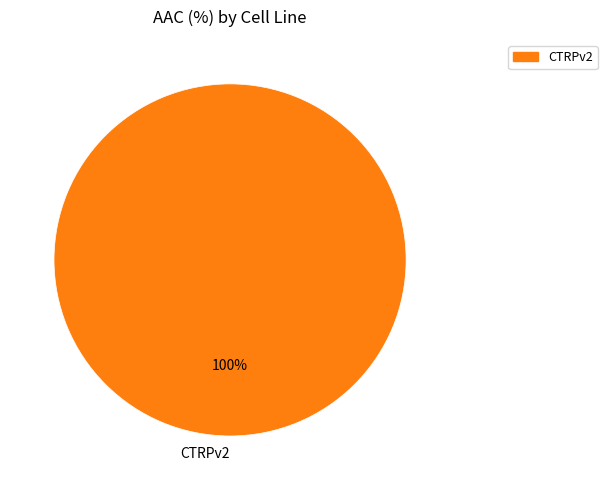

The CTRPv2 slice represents 100% of the pie. True or false?

True